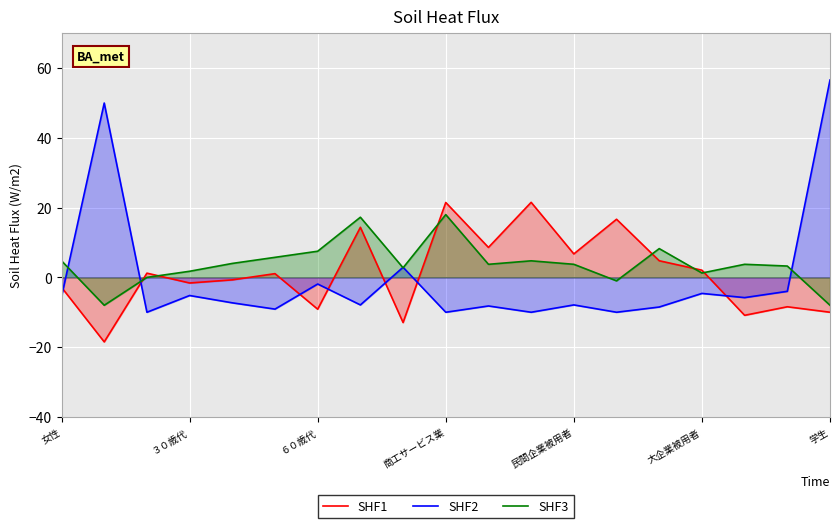

What is the minimum value shown in the chart?

-18.5